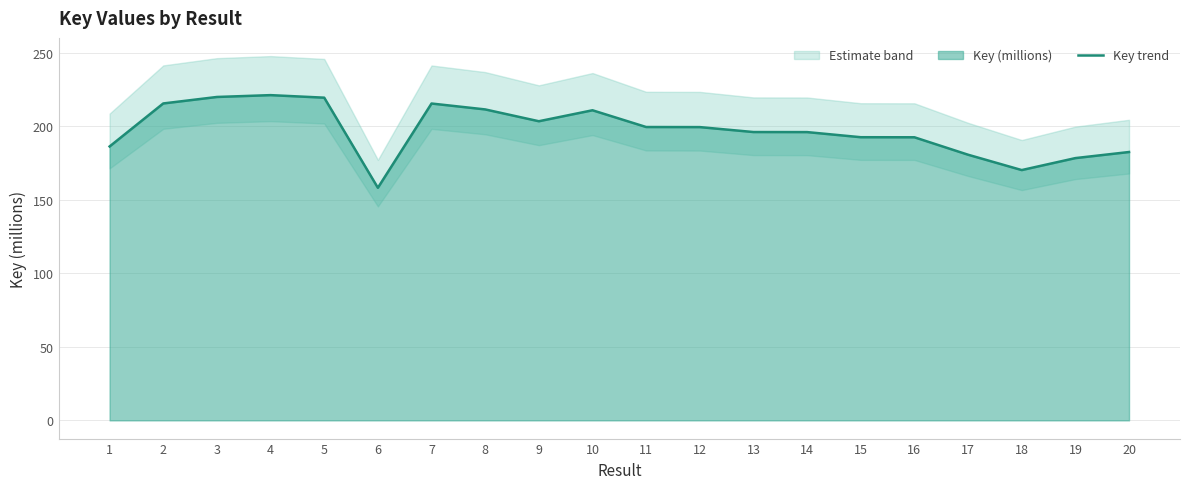

At which category does the chart reach its minimum across all series?

6